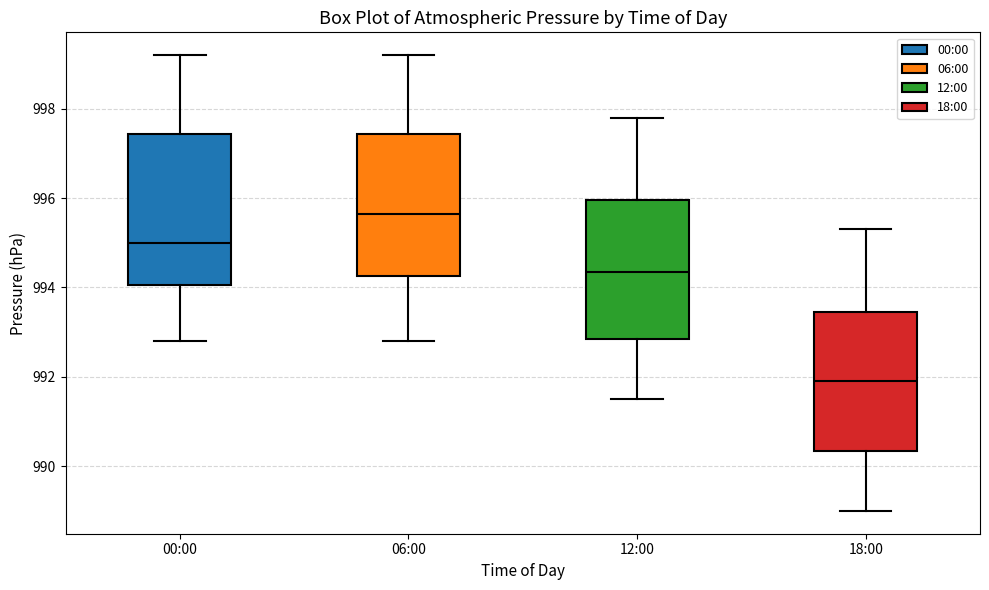

Reading left to right, transcribe this box plot: for each box, give where its median line is, the range the box spans, and where its two whiskers end, as read against the y-axis. The values are not printed on the chart, so give them approximately, as read against the axis.

00:00: median 995.0, box 994.0 to 997.4, whiskers 992.8 to 999.2
06:00: median 995.6, box 994.2 to 997.4, whiskers 992.8 to 999.2
12:00: median 994.4, box 992.8 to 996.0, whiskers 991.6 to 997.8
18:00: median 992.0, box 990.4 to 993.4, whiskers 989.0 to 995.4